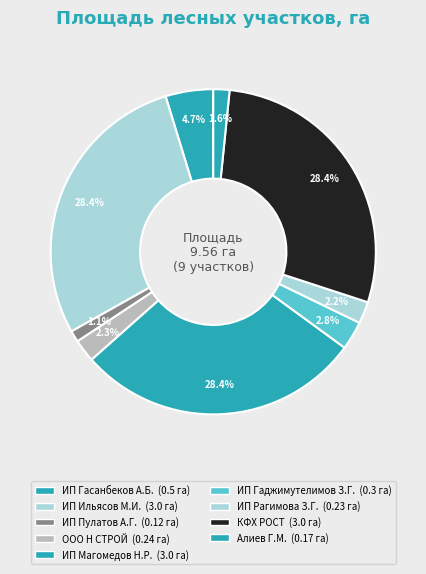

Which has a higher value, ИП Рагимова З.Г. or ИП Магомедов Н.Р.?

ИП Магомедов Н.Р.